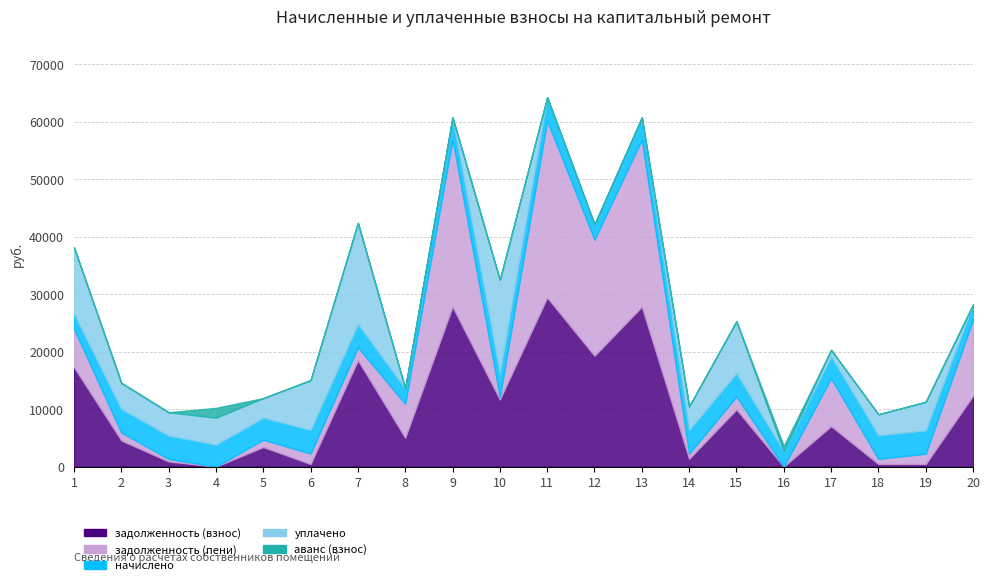

What are all the series names shown in the legend?

задолженность (взнос), задолженность (пени), начислено, уплачено, аванс (взнос)